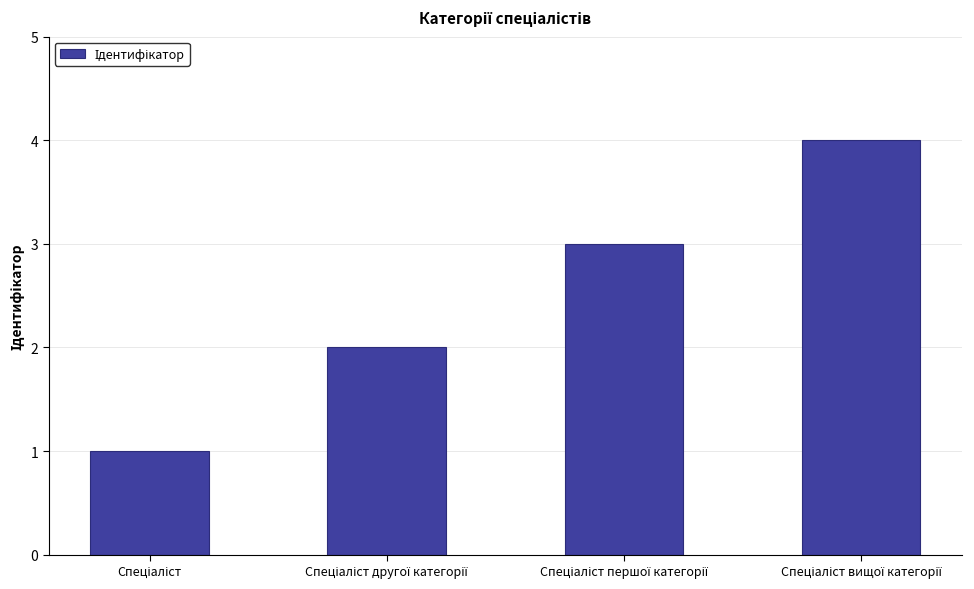

What is the sum of all values?

10